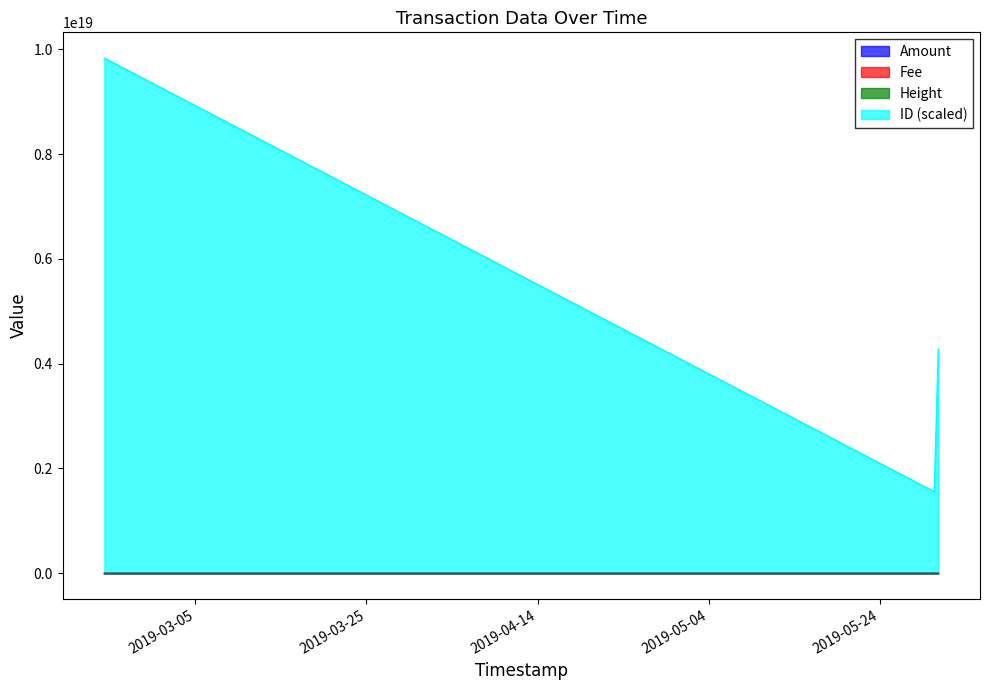

Reading left to right, extract all data points from this chart.

Amount: 2019-02-22 08:51:51=0.1	2019-05-30 08:29:04=0.0	2019-05-30 19:43:14=0.1
Fee: 2019-02-22 08:51:51=0.0	2019-05-30 08:29:04=0.0	2019-05-30 19:43:14=0.0
Height: 2019-02-22 08:51:51=591634.0	2019-05-30 08:29:04=626308.0	2019-05-30 19:43:14=626477.0
ID_scaled: 2019-02-22 08:51:51=9834377998958194688.0	2019-05-30 08:29:04=1555772126408630016.0	2019-05-30 19:43:14=4277323251783458816.0